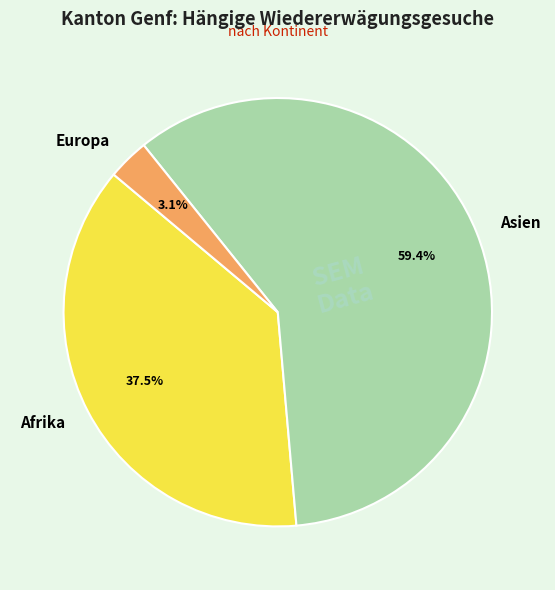

To the nearest percent, what is the difference between the largest and smallest slice percentages?

56%